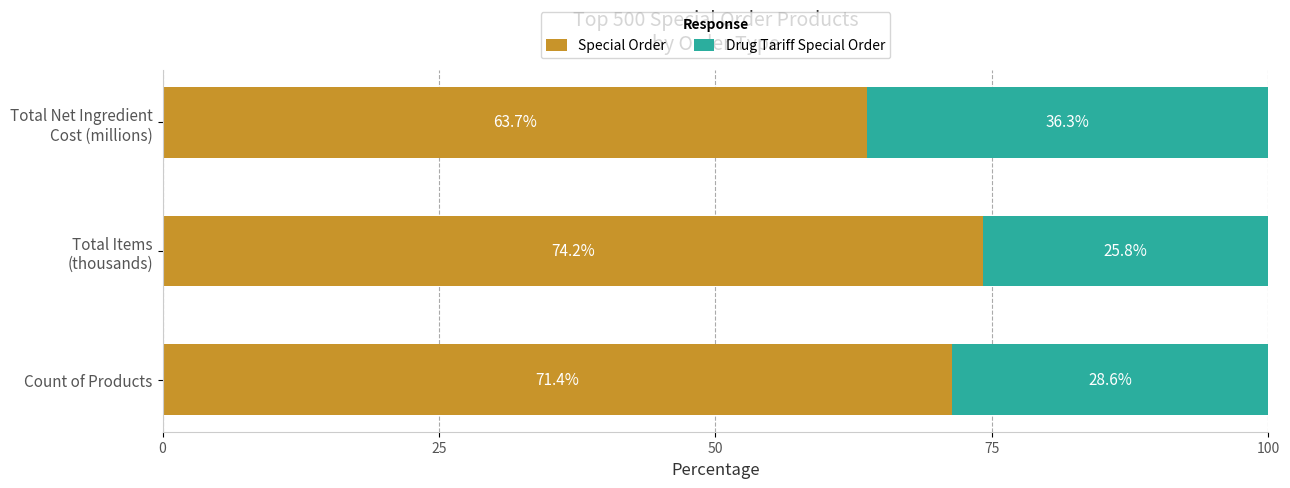

The value of Special Order at Count of Products is 71.4. True or false?

True